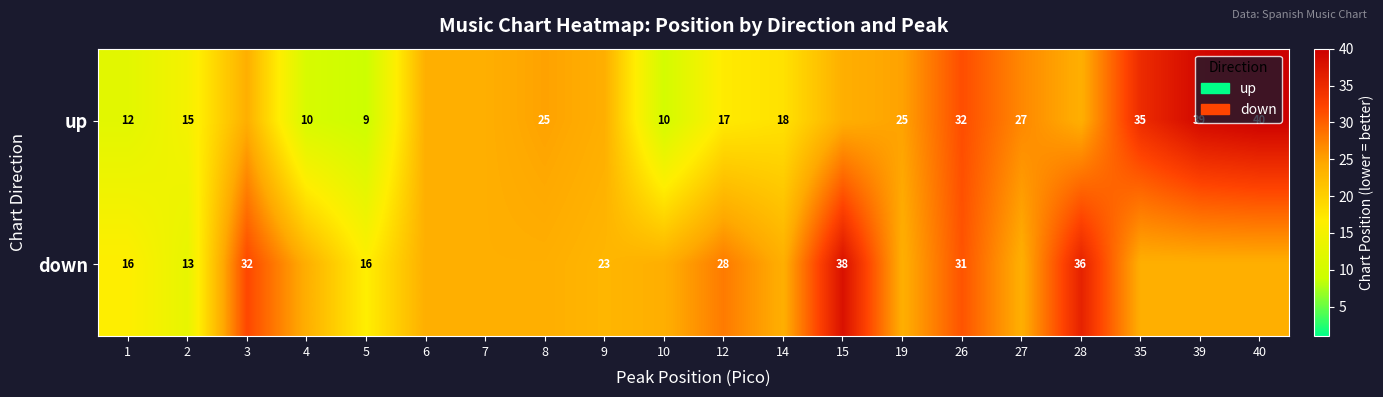

What is the minimum value shown in the chart?

9.0